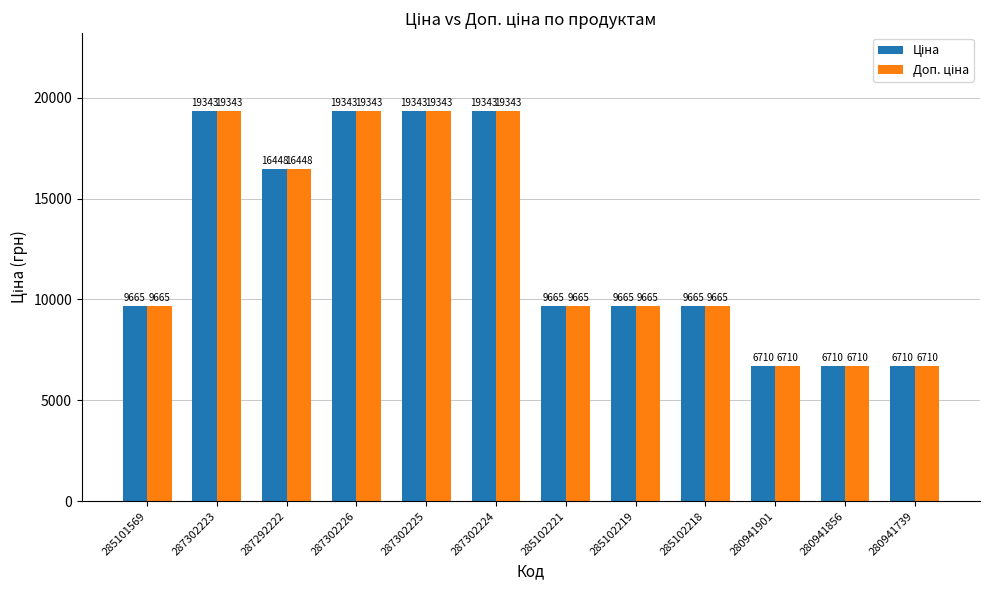

What is the smallest value displayed?

6710.2